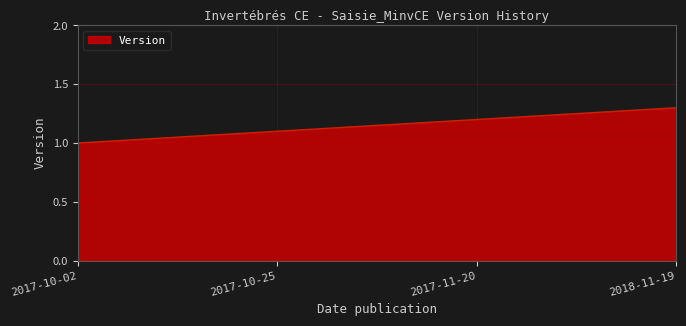

How many distinct data groups are displayed?

1